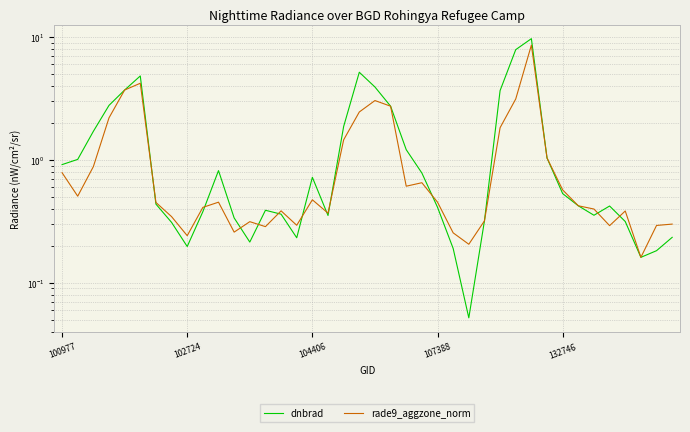

What is the difference between the dnbrad values at 107388 and 37?

2.6